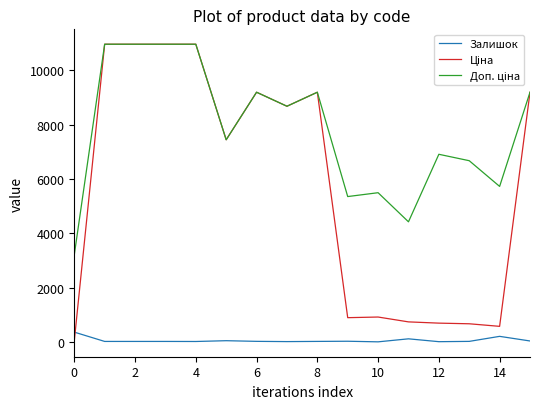

What is the maximum value for Залишок?

360.0